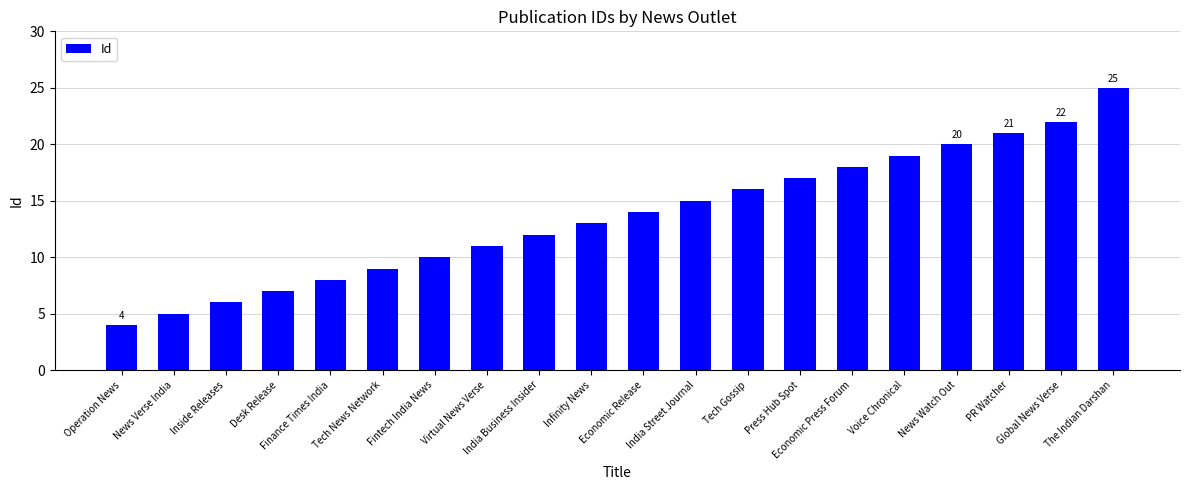

True or false: the data shows 2 at Inside Releases.

False